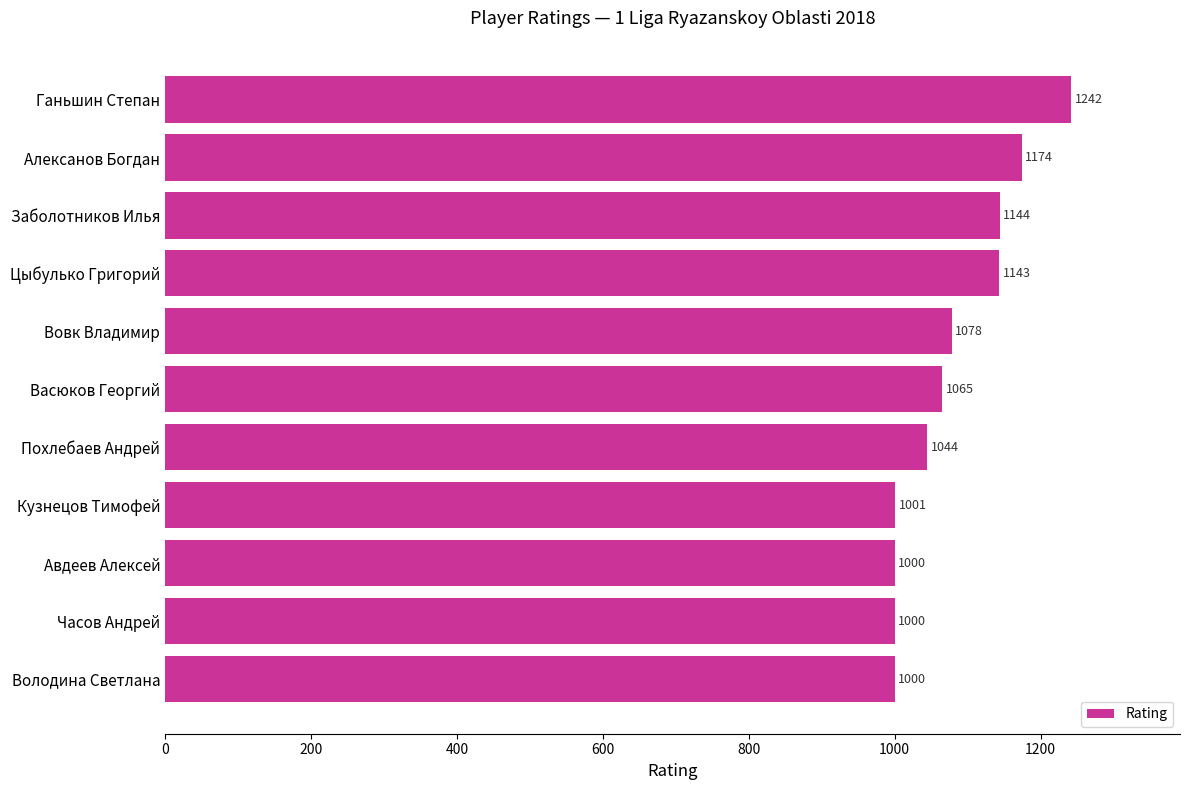

What is the average value?

1081